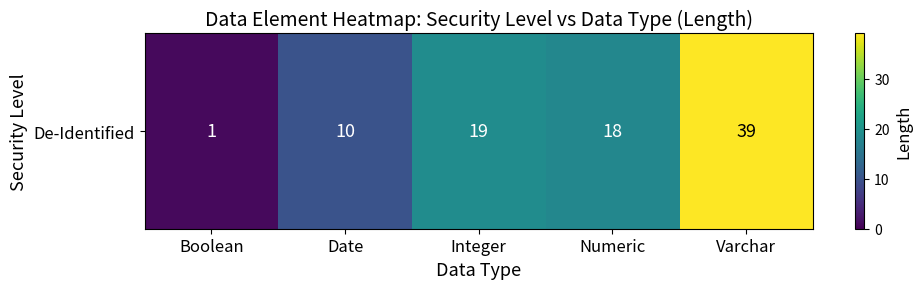

The chart shows a value of 19 at Integer. True or false?

True